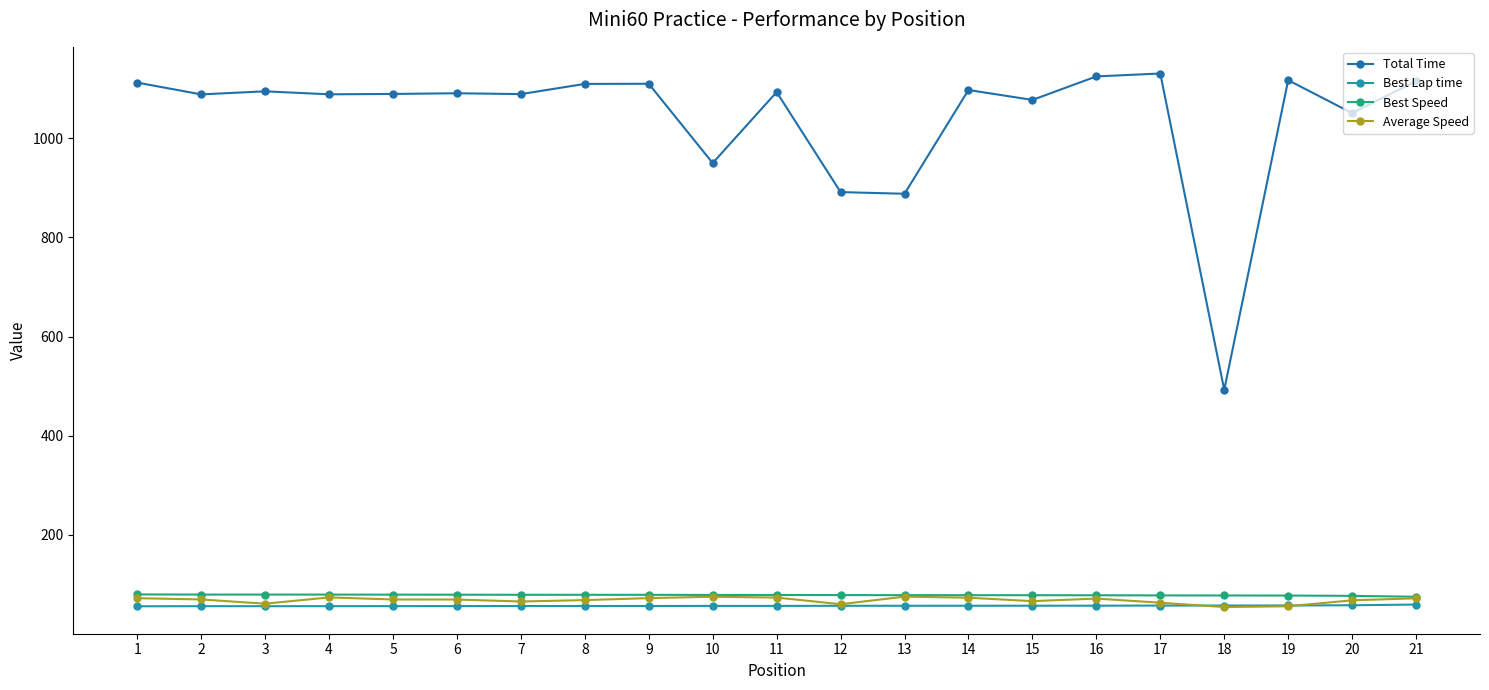

How many categories are shown in the chart?

21